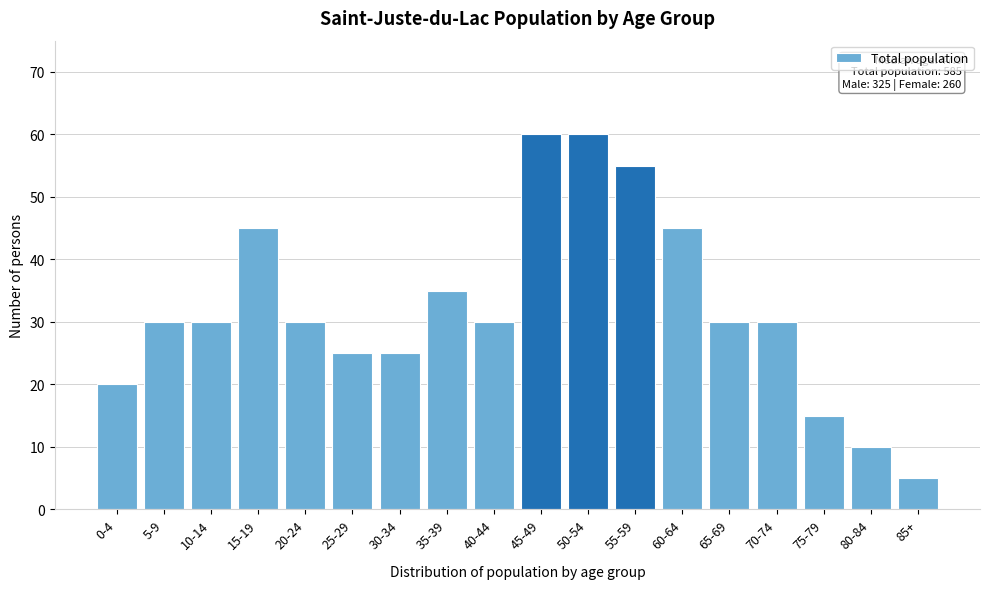

Reading left to right, transcribe all the data shown in this chart.

20	30	30	45	30	25	25	35	30	60	60	55	45	30	30	15	10	5